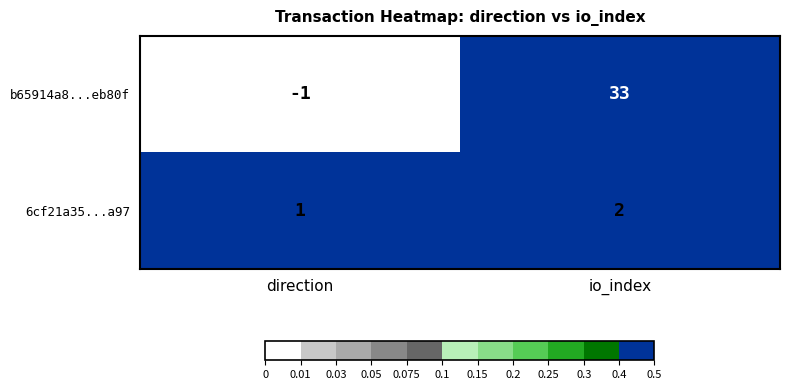

What is the difference between the highest and lowest values at io_index?

31